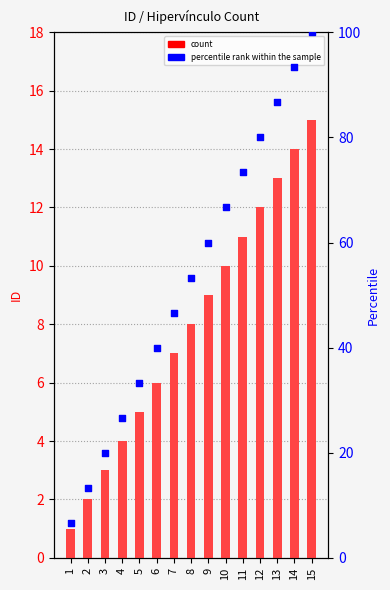

What are all the series names shown in the legend?

count, percentile rank within the sample